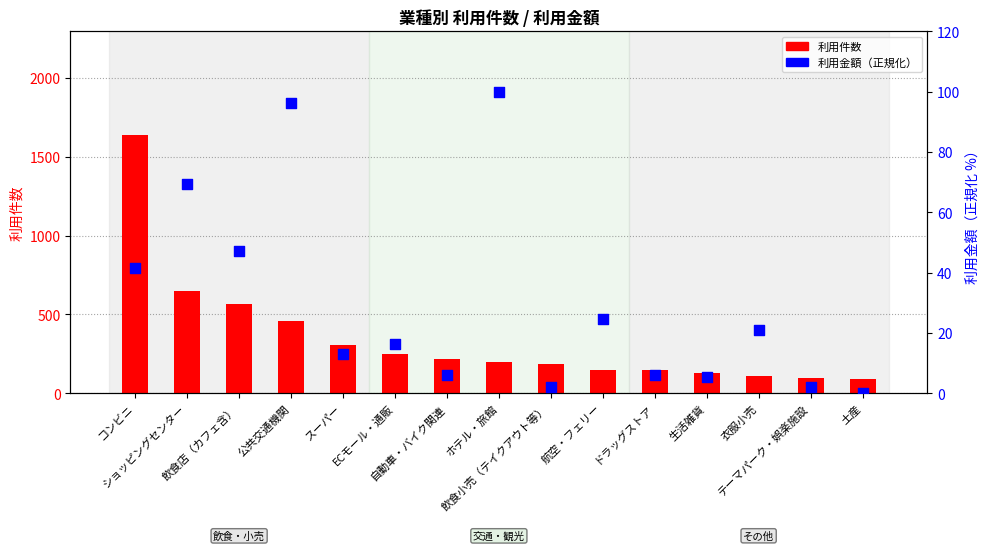

What is the total value across all series at 衣服小売?

130.9